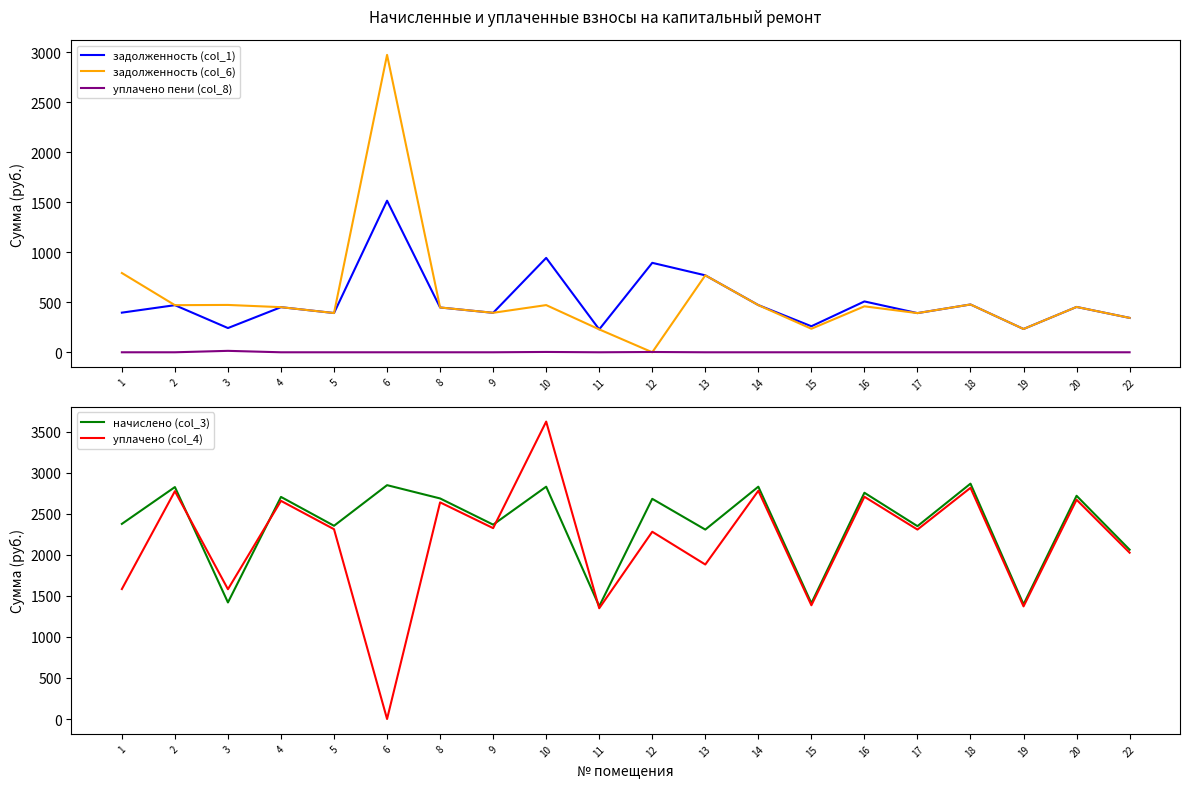

Reading left to right, list all the values displayed in this chart.

задолженность (col_1): 1=396.3	2=471.1	3=242.2	4=451.0	5=392.4	6=1515.6	8=447.9	9=394.5	10=943.7	11=229.0	12=894.4	13=769.5	14=472.0	15=260.2	16=508.4	17=391.7	18=478.0	19=232.8	20=453.4	22=343.9
задолженность (col_6): 1=792.6	2=471.1	3=473.4	4=451.0	5=392.4	6=2973.8	8=447.9	9=394.8	10=471.9	11=229.0	12=0.0	13=769.5	14=471.4	15=235.2	16=459.5	17=391.7	18=478.0	19=232.8	20=453.4	22=343.9
уплачено пени (col_8): 1=0.0	2=0.0	3=14.3	4=0.0	5=0.0	6=0.0	8=0.0	9=0.0	10=3.3	11=0.0	12=3.0	13=0.0	14=0.0	15=0.0	16=0.0	17=0.0	18=0.0	19=0.0	20=0.0	22=0.0
начислено (col_3): 1=2377.7	2=2826.5	3=1420.2	4=2706.2	5=2354.6	6=2849.6	8=2687.7	9=2368.5	10=2831.1	11=1373.9	12=2683.1	13=2308.4	14=2831.1	15=1411.0	16=2757.1	17=2350.0	18=2868.1	19=1397.0	20=2720.1	22=2063.2
уплачено (col_4): 1=1583.6	2=2776.4	3=1581.4	4=2658.3	5=2312.9	6=0.0	8=2640.1	9=2325.9	10=3624.3	11=1349.6	12=2281.8	13=1882.7	14=2781.4	15=1386.0	16=2708.2	17=2308.4	18=2817.3	19=1372.3	20=2671.9	22=2026.6